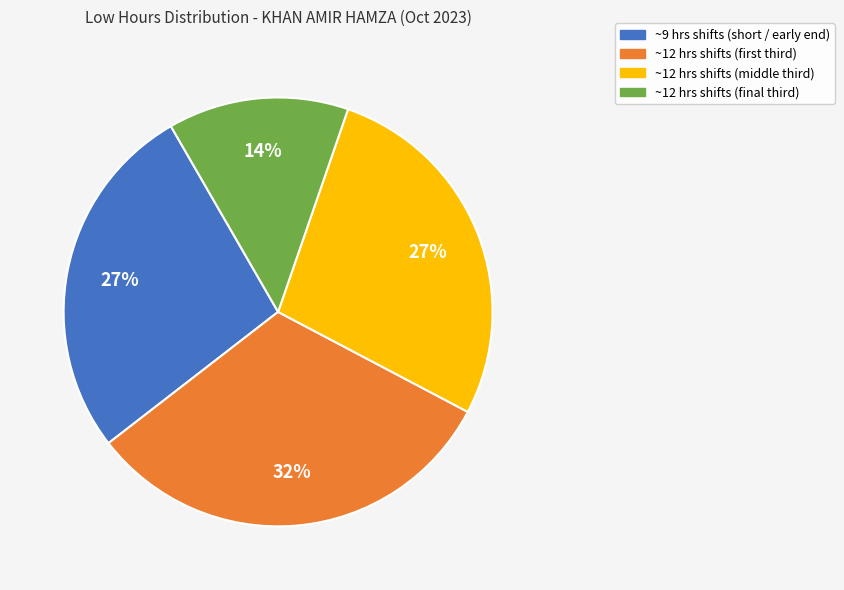

Is there a majority slice in this chart?

No